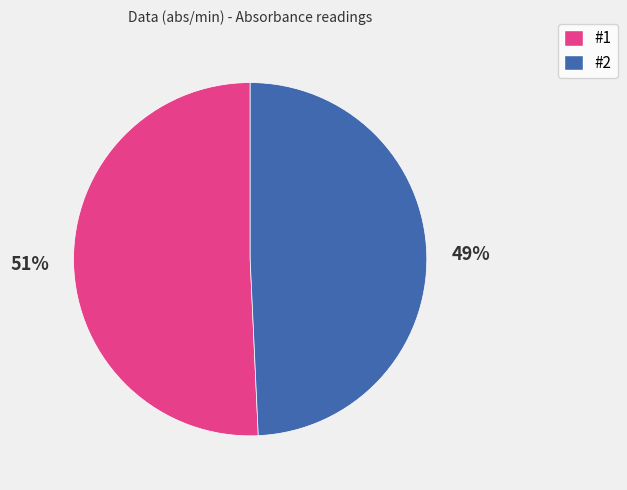

To the nearest percent, what portion does #2 represent?

49%